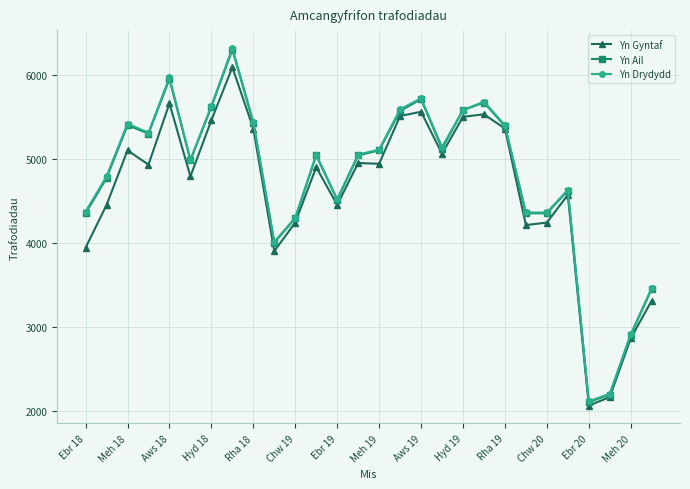

At how many categories does at least one series exceed 2266?

26